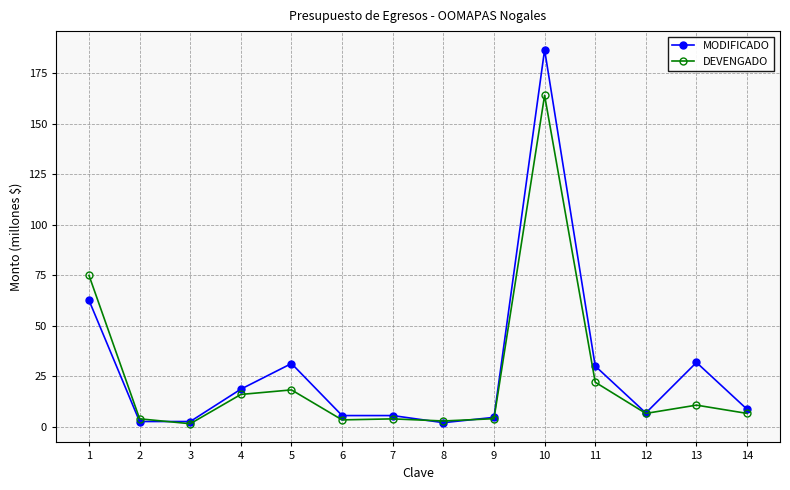

What is the total value across all series at 6?

8.9